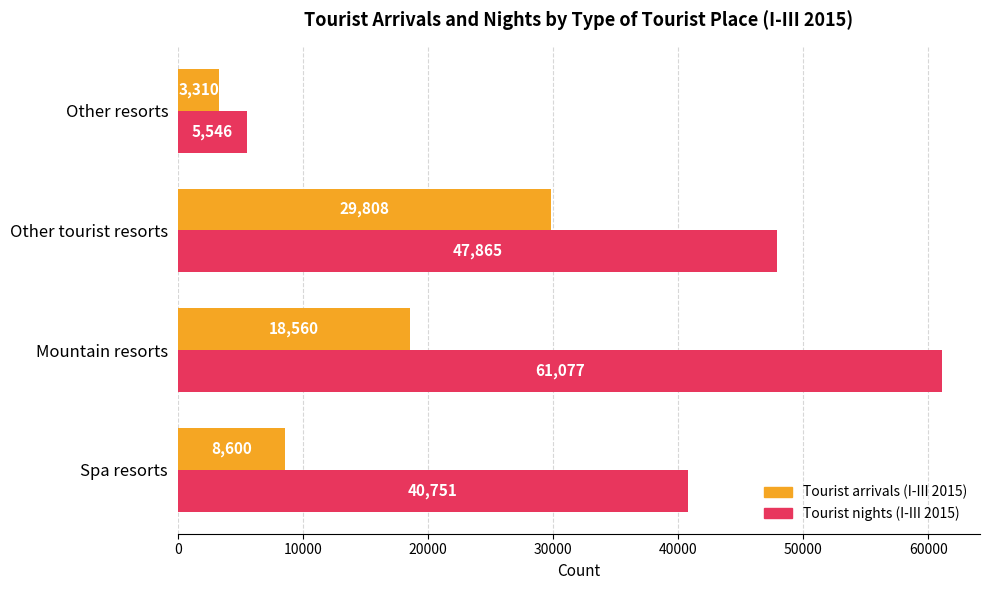

Which series has the widest spread of values?

Tourist nights (I-III 2015)